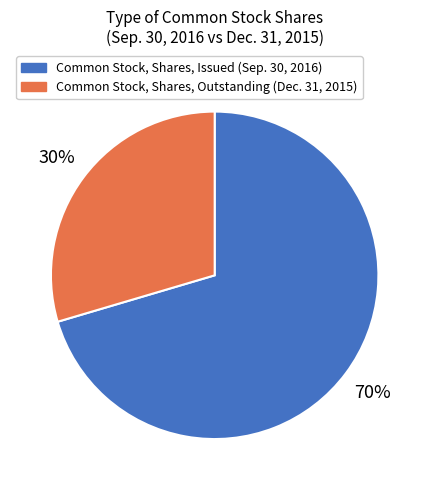

To the nearest percent, what is the combined percentage of Common Stock, Shares, Outstanding (Dec. 31, 2015) and Common Stock, Shares, Issued (Sep. 30, 2016)?

100%